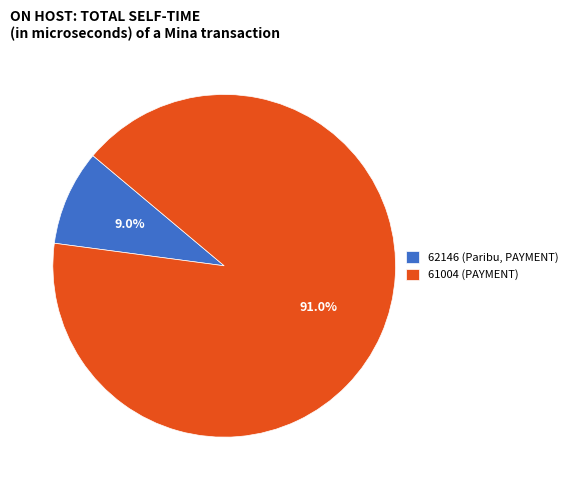

Does 62146 account for over 50% of the chart?

No